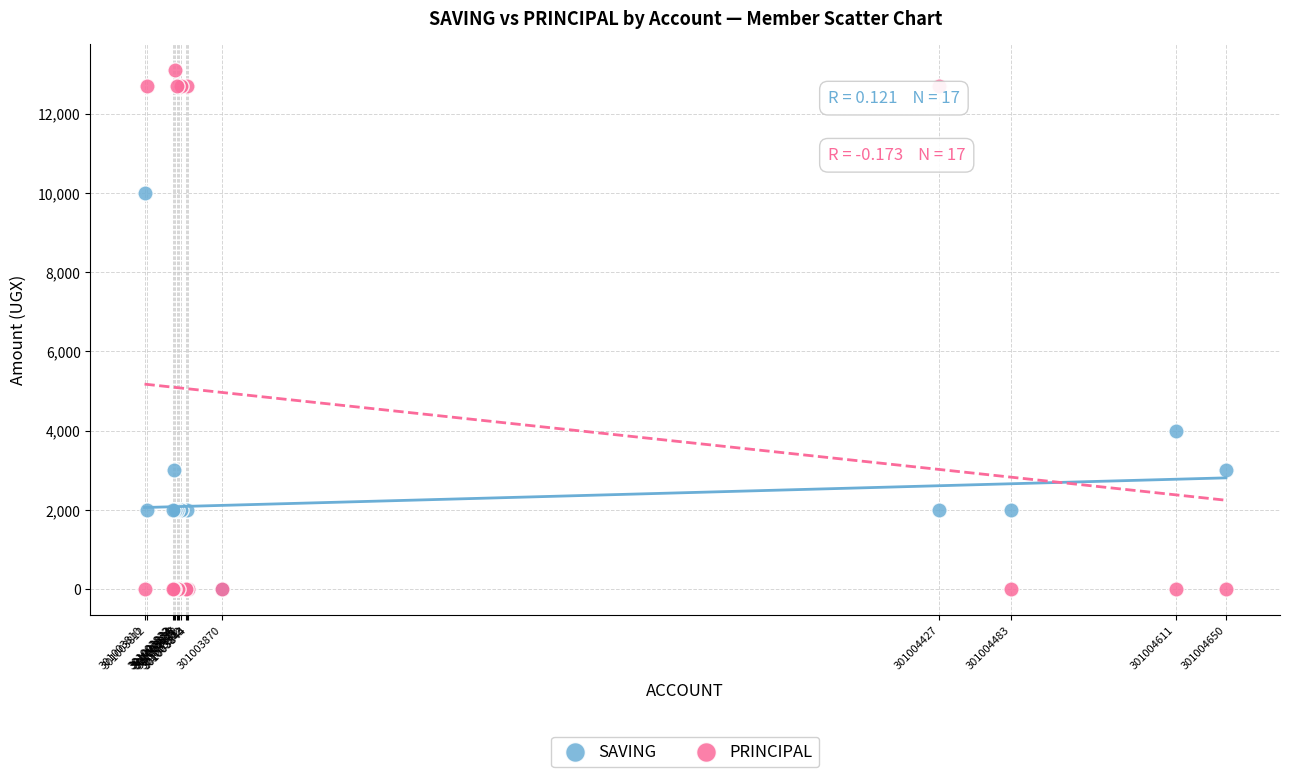

In the PRINCIPAL series, what Y value is closest to 6550?

12700